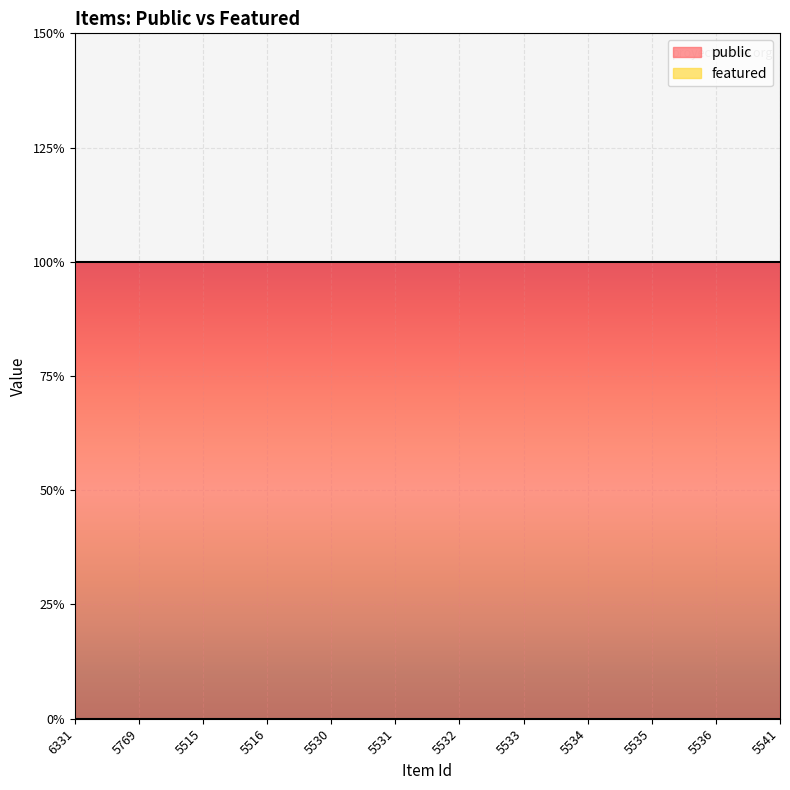

True or false: featured and public intersect in this chart.

False